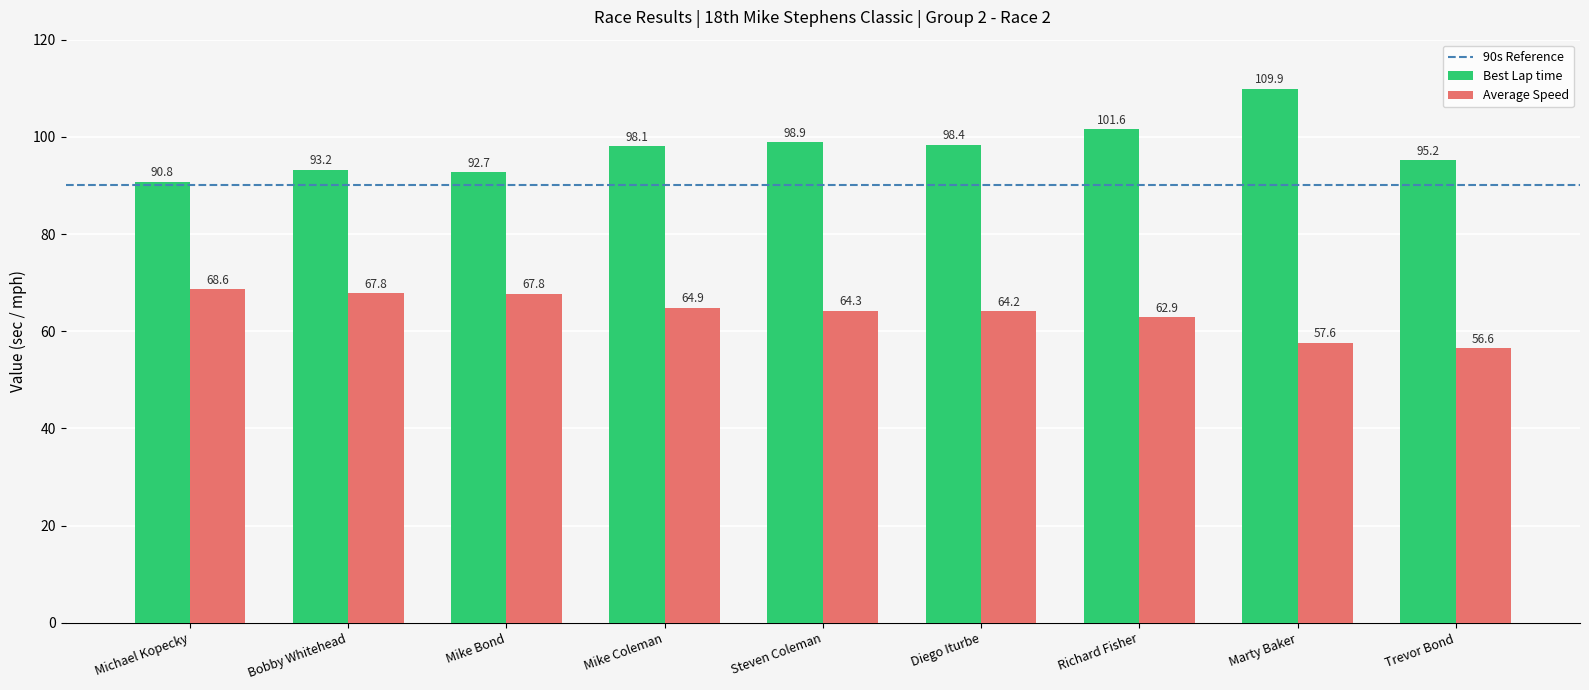

True or false: Best Lap time has a value of 65.9 at Richard Fisher.

False